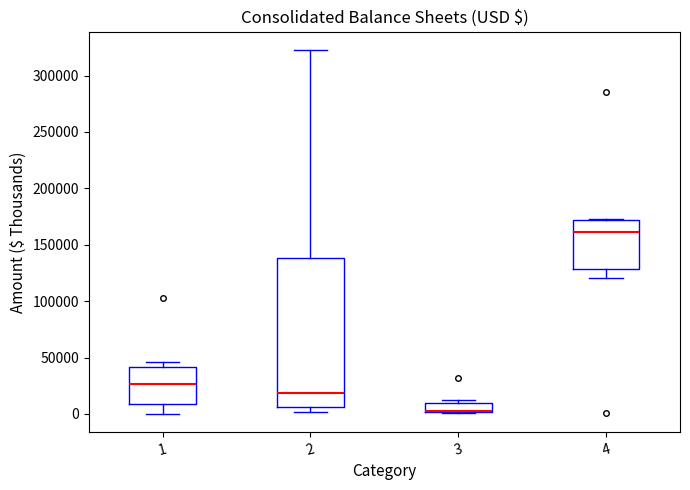

Comparing the boxes themselves (not the whiskers), which one is the tallest?

2